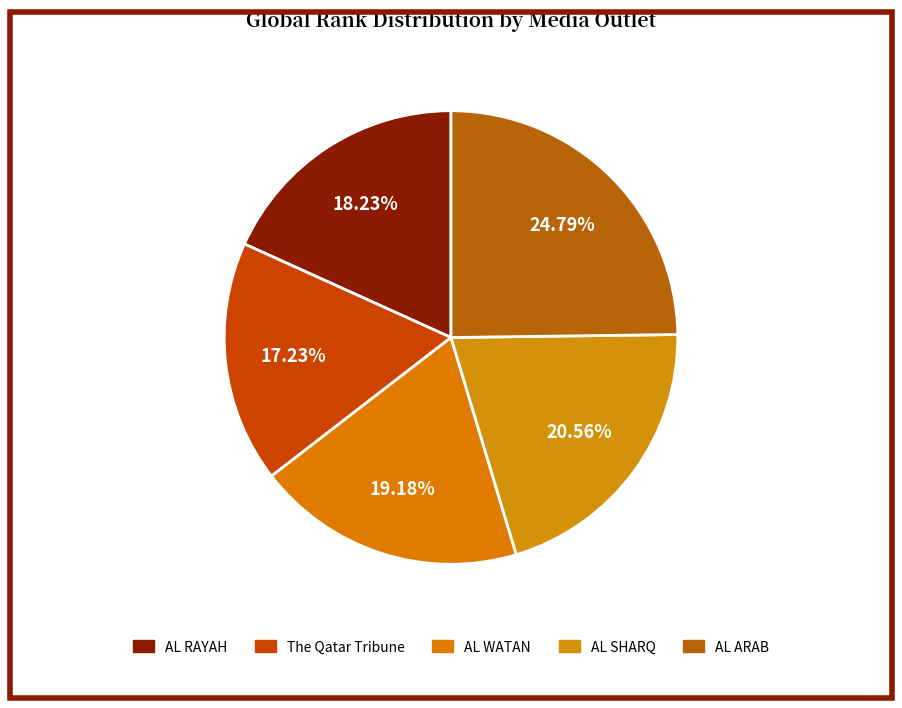

The The Qatar Tribune slice represents 28% of the pie. True or false?

False